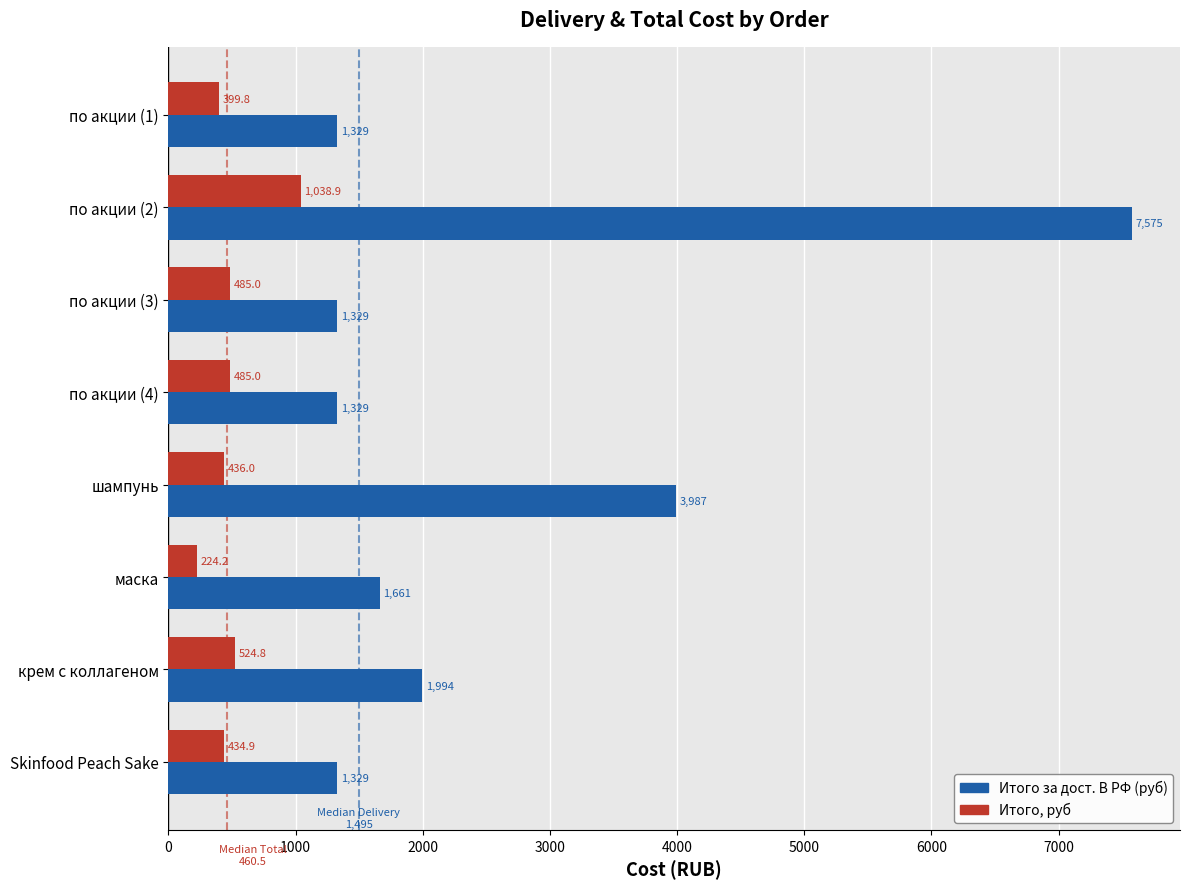

What is the spread (max minus min) of values at по акции (4)?

844.0